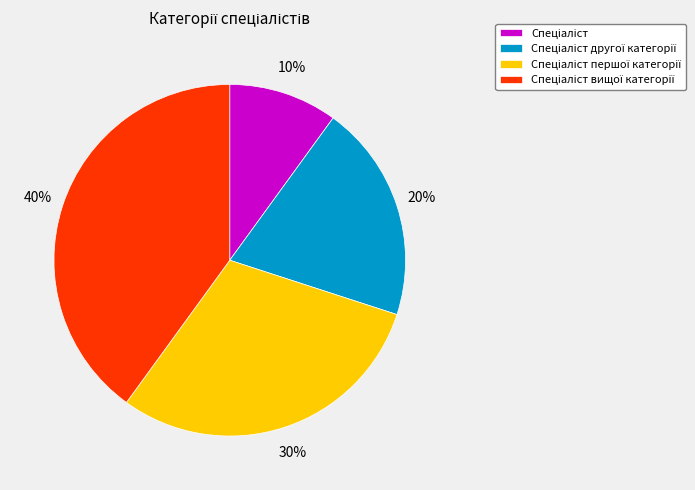

To the nearest percent, what is the average slice percentage?

25%